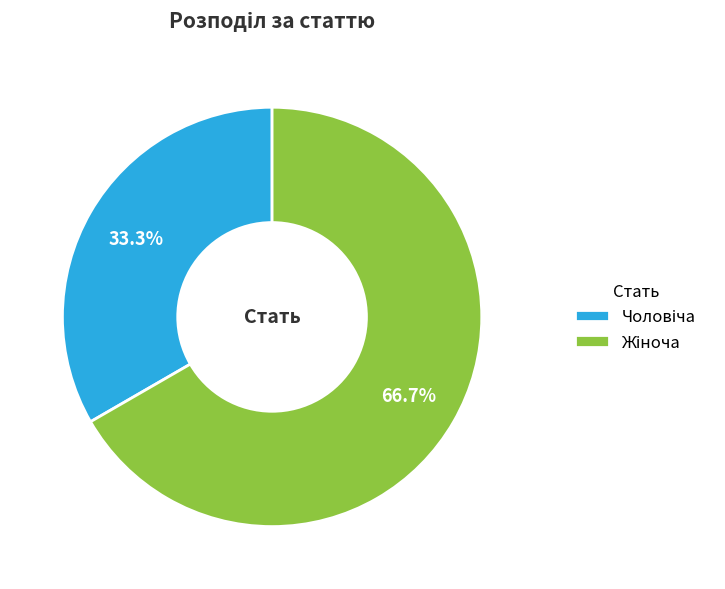

Is there any slice that represents more than half of the pie?

Yes